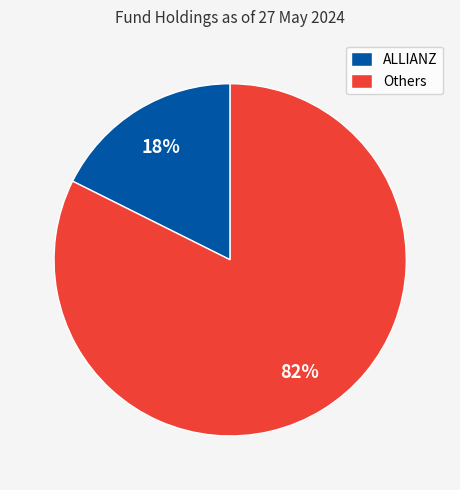

Rank the categories by value from lowest to highest.

ALLIANZ, Others